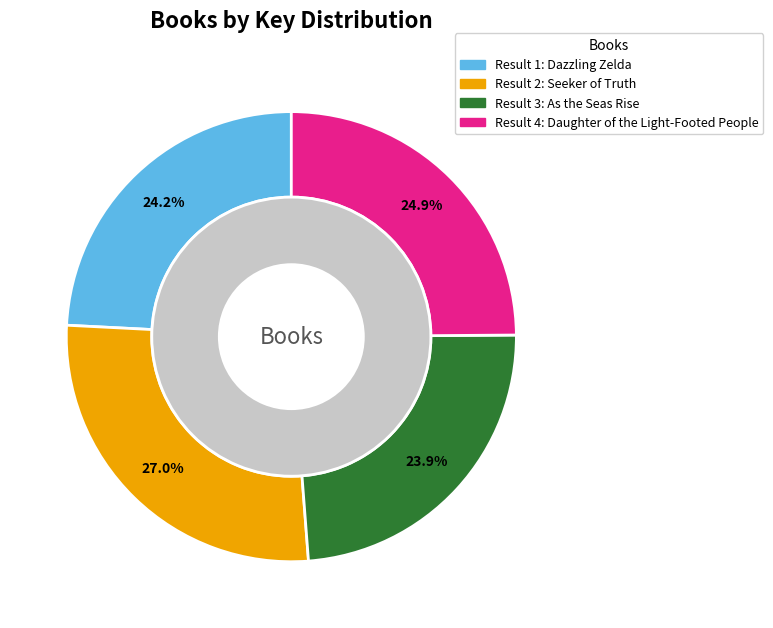

Count the number of slices in the pie.

4